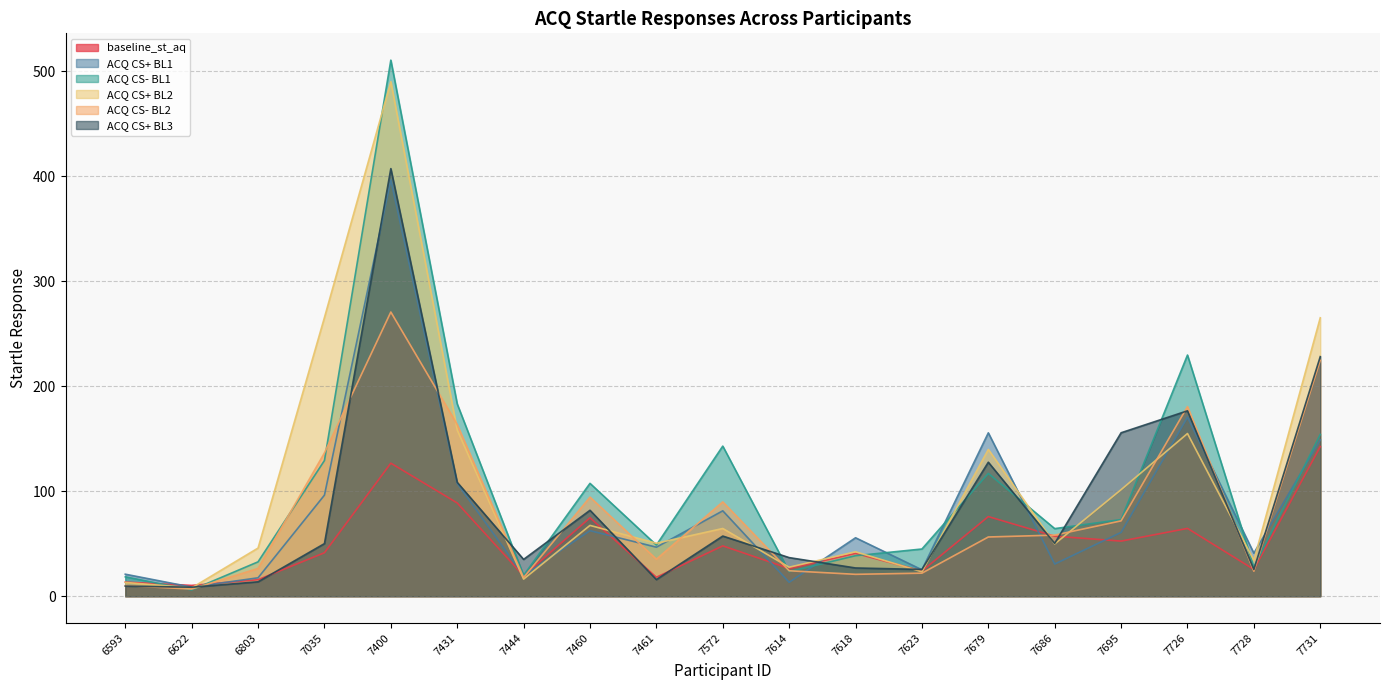

At how many categories does at least one series exceed 130?

8